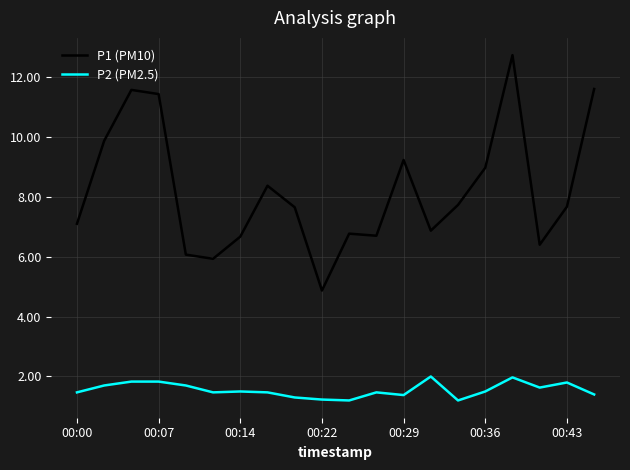

Which series has the largest total across all categories?

P1 (PM10)